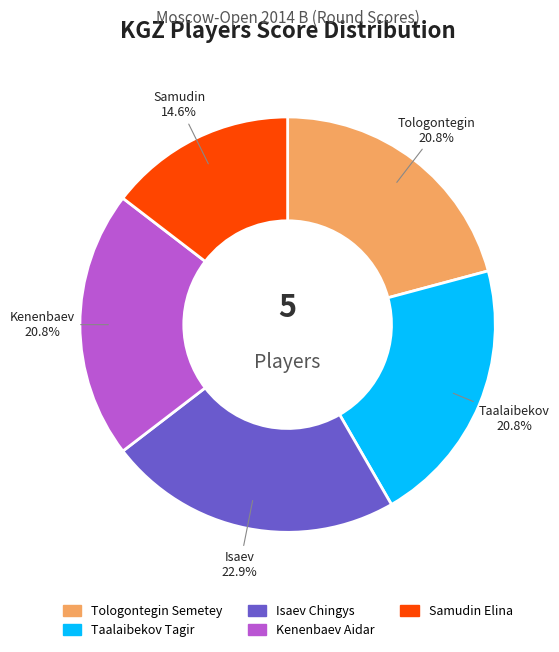

What percentage is the Tologontegin Semetey slice, to the nearest percent?

21%